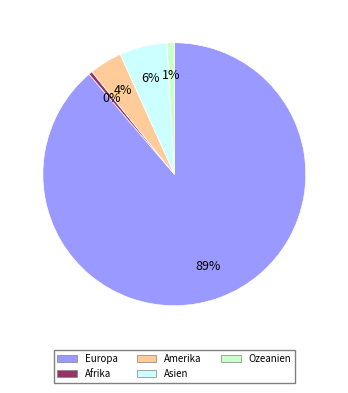

How many segments does this pie chart have?

5